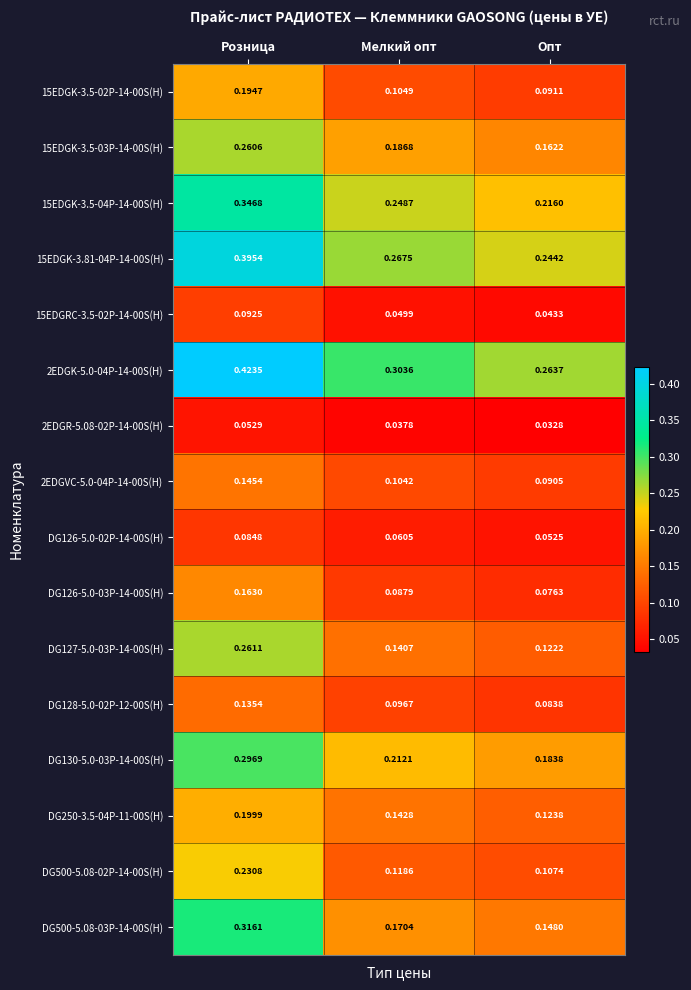

At which label does 15EDGK-3.81-04P-14-00S(H) reach its peak?

Розница